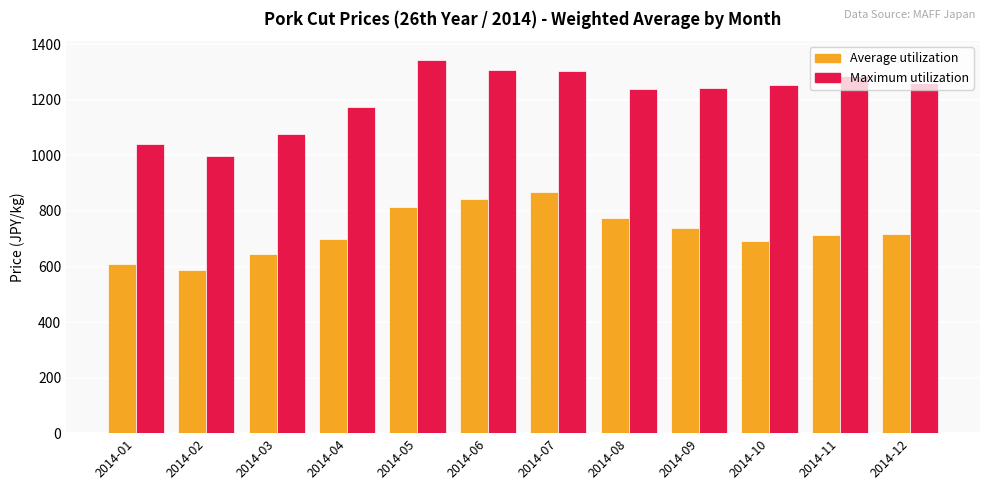

What is the approximate value of Average utilization at 2014-02?

587.3